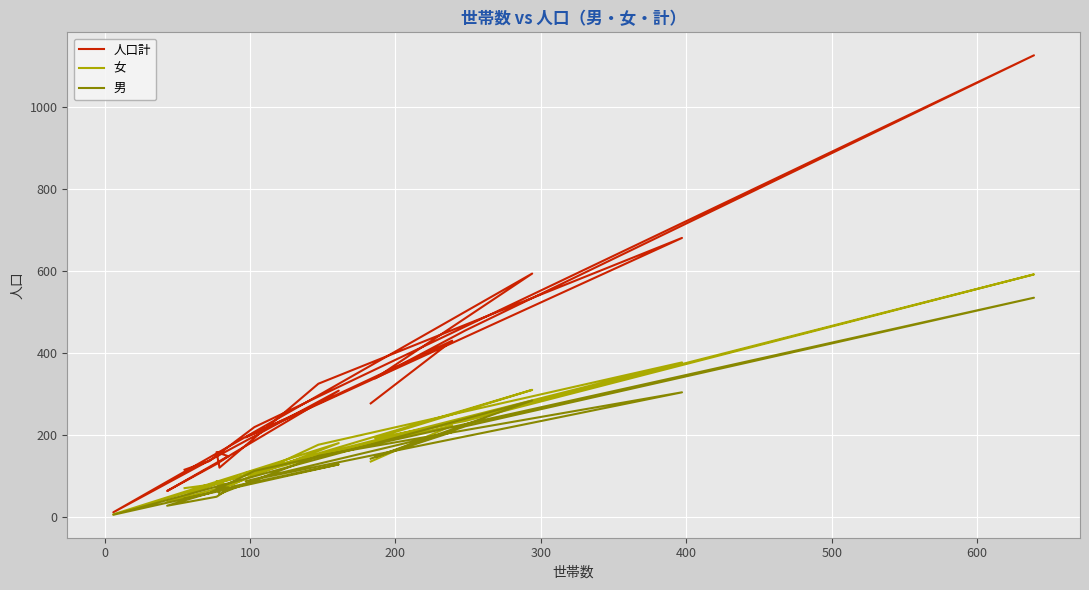

What is the smallest value displayed?

5